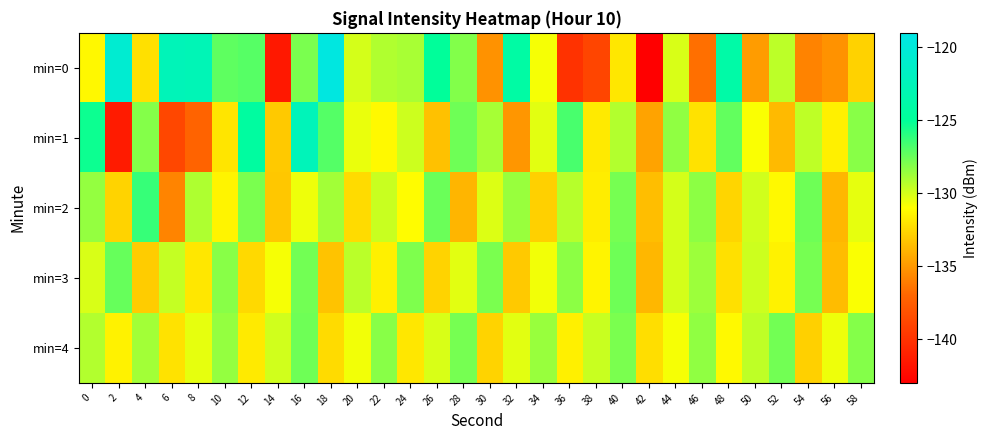

At which category is the sum across all series the highest?

16